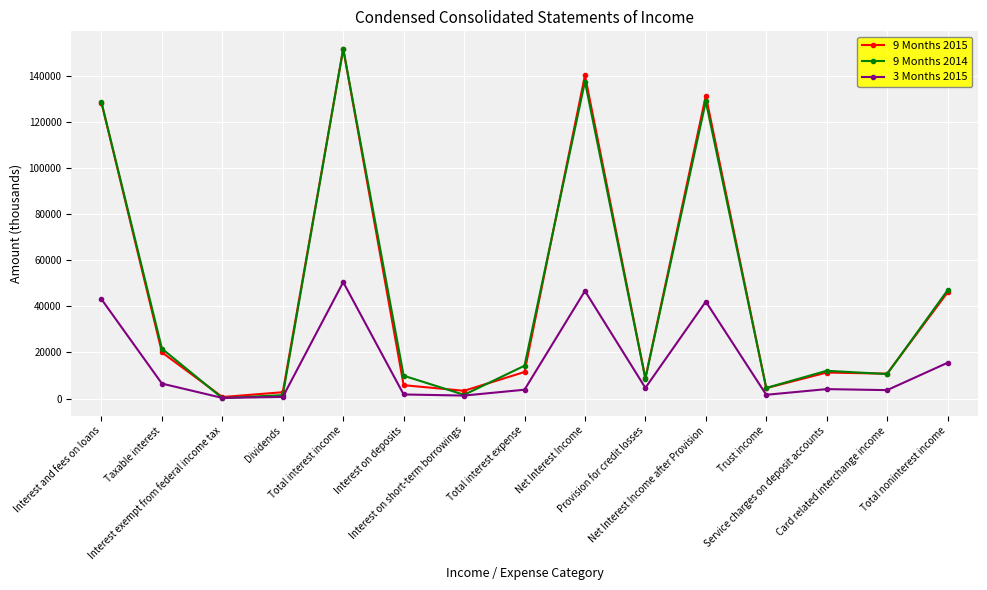

What is the approximate value of 9 Months 2015 at Service charges on deposit accounts, to the nearest 10?

11270